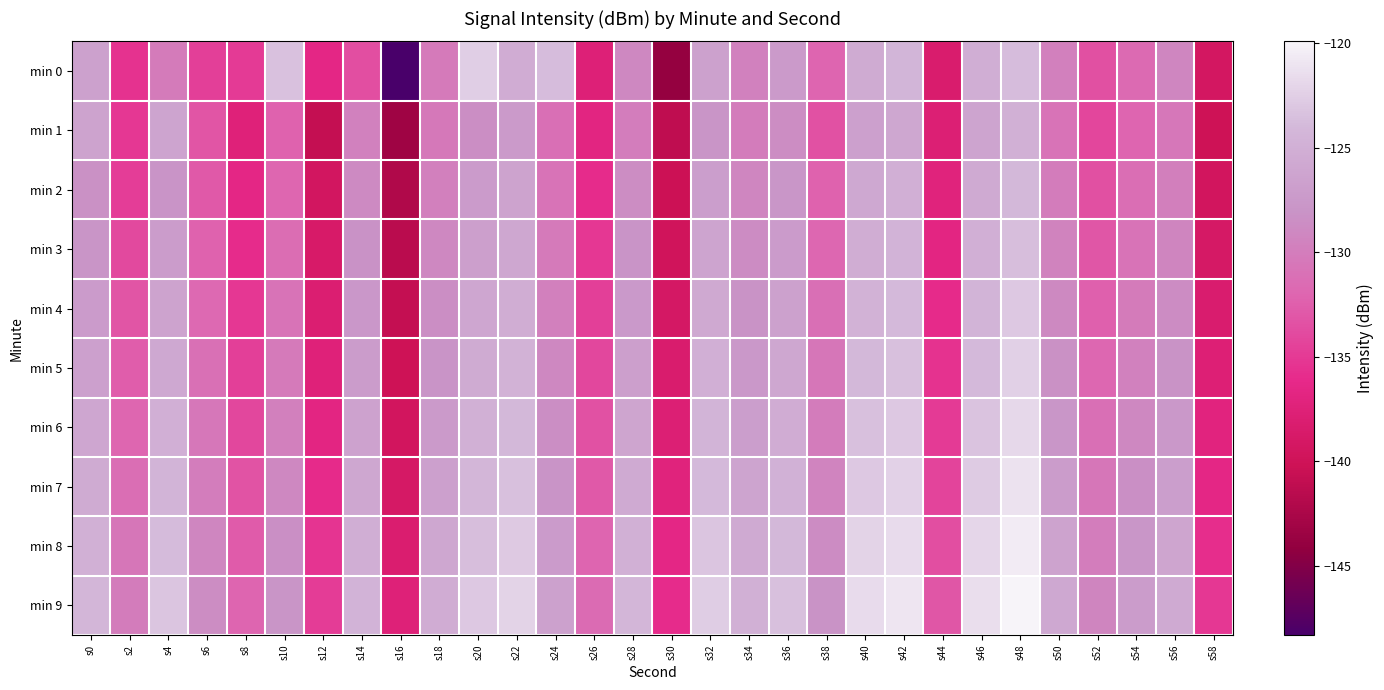

Which series has the largest total across all categories?

min 9